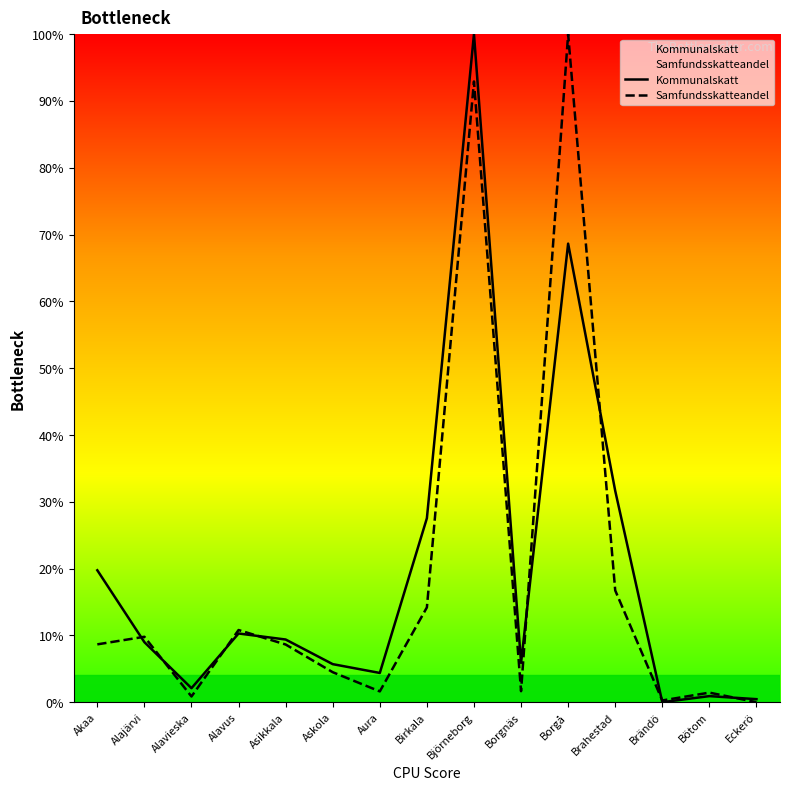

The Samfundsskatteandel series shows 9.8 at Alajärvi. True or false?

True